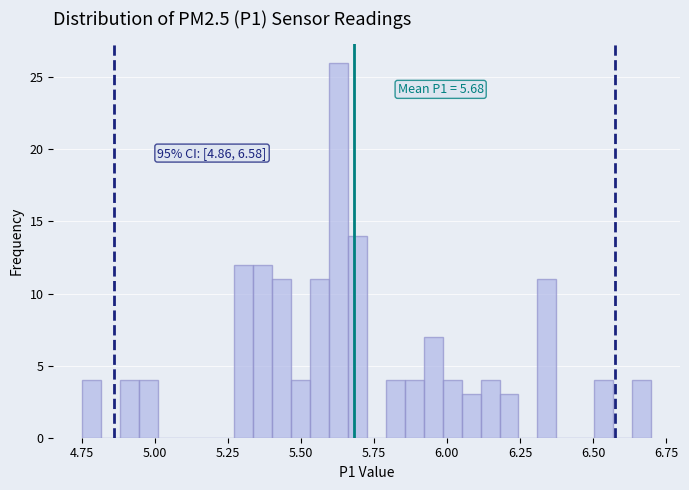

Around what value on the x-axis is the tallest bar? Give the approximate position of its centre, as read against the axis.

5.65